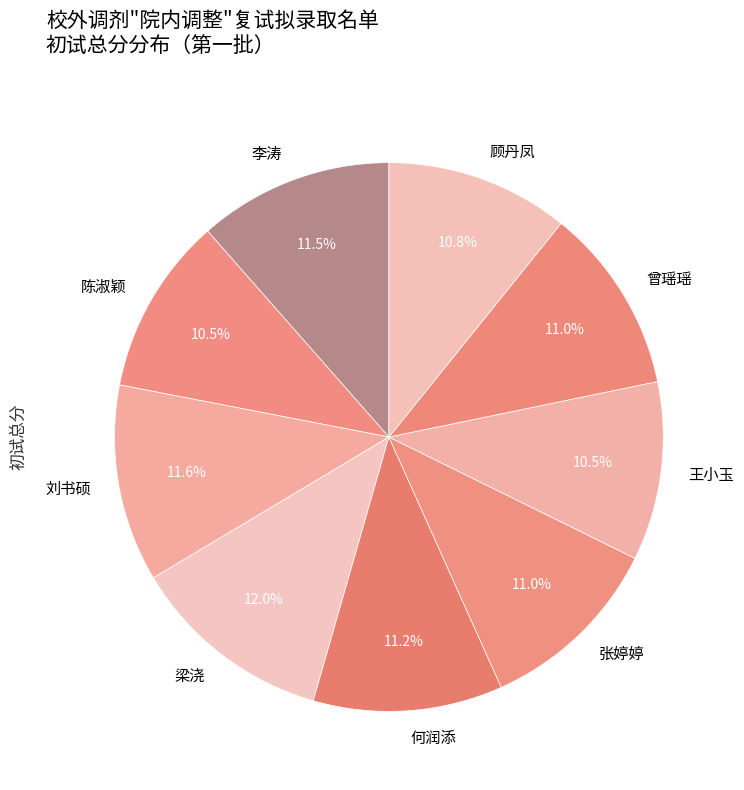

To the nearest percent, what portion does 曾瑶瑶 represent?

11%